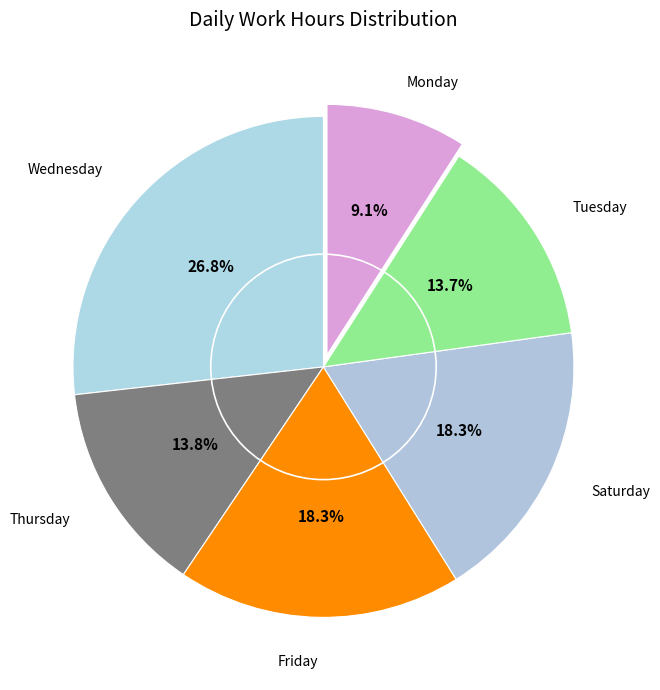

How many segments does this pie chart have?

6